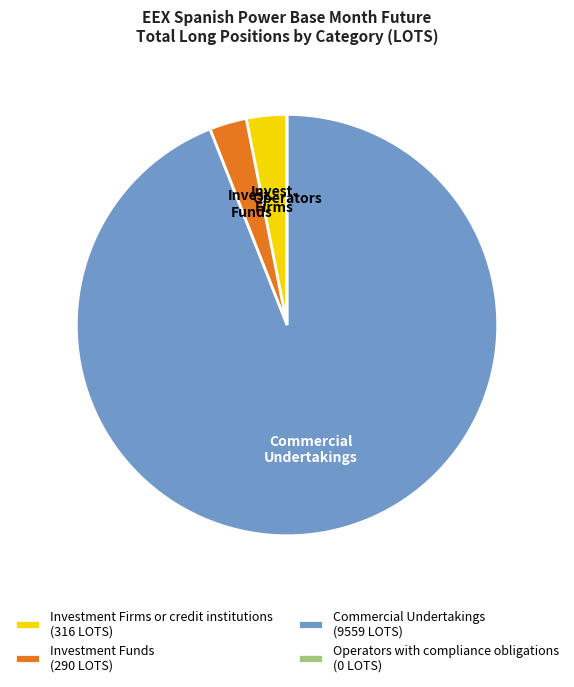

Which has a higher value, Commercial Undertakings (9559 LOTS) or Investment Funds (290 LOTS)?

Commercial Undertakings (9559 LOTS)